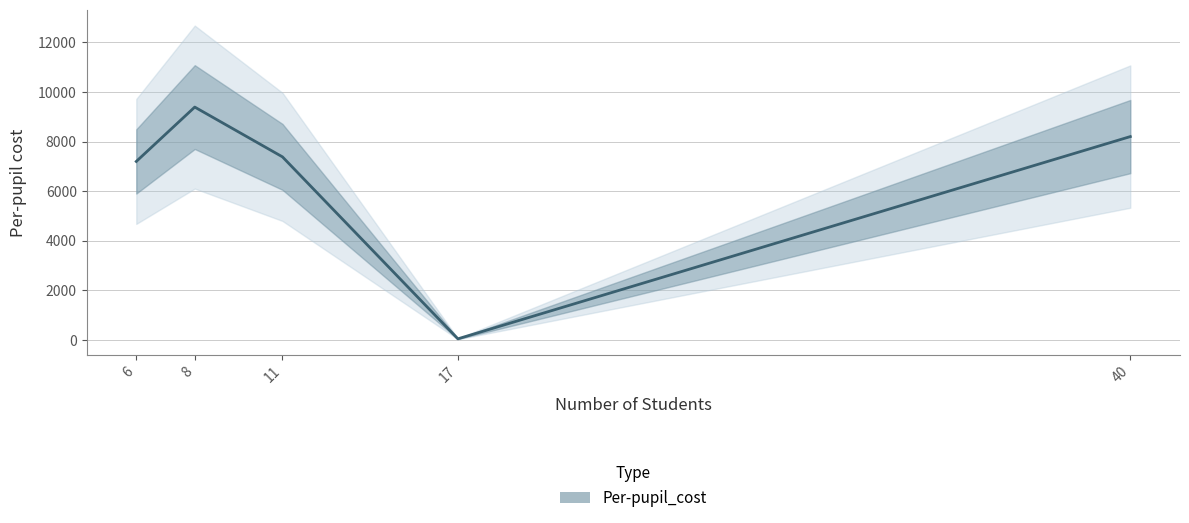

What is the value of the 4th point from the left?

45